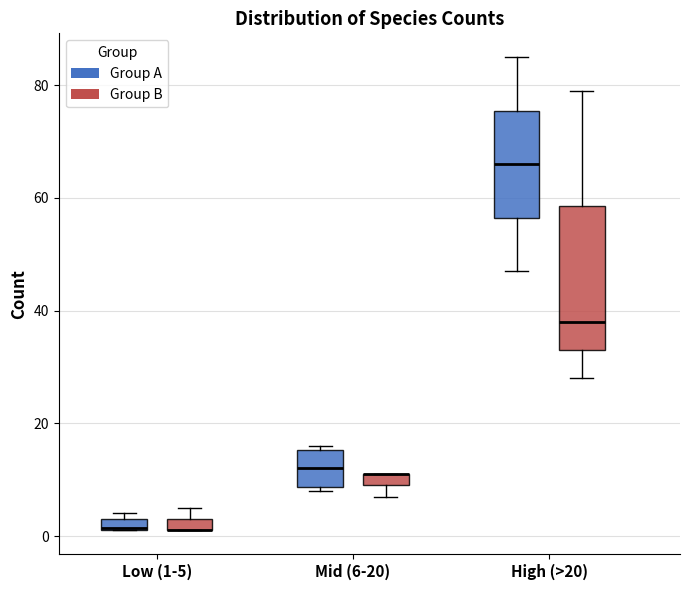

Comparing the boxes themselves (not the whiskers), which one is the tallest?

High (>20) (Group B)